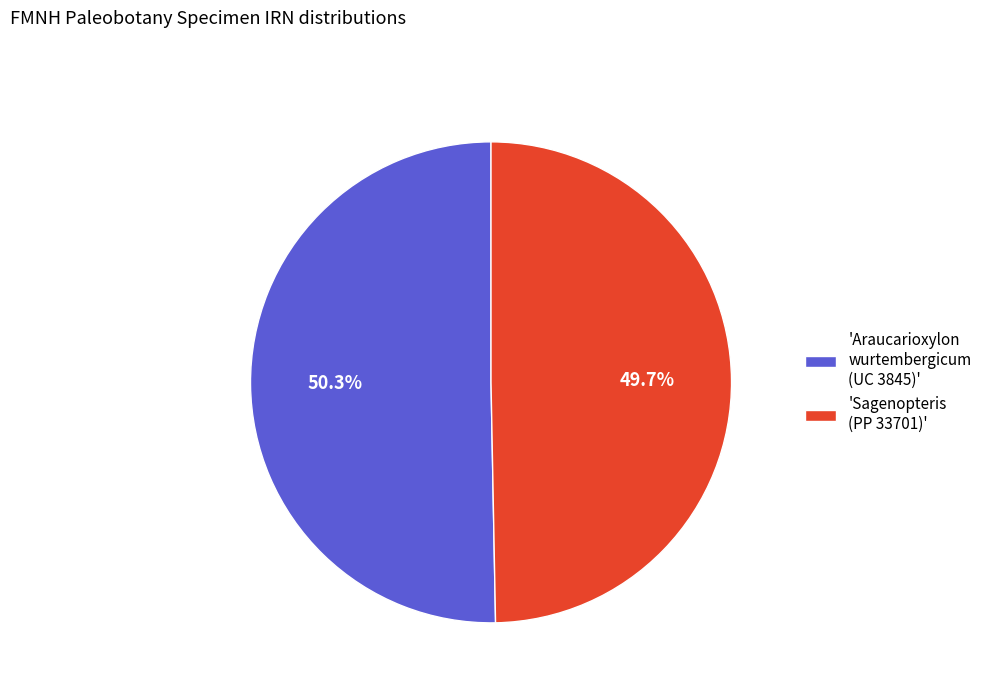

To the nearest percent, what is the average slice percentage?

50%